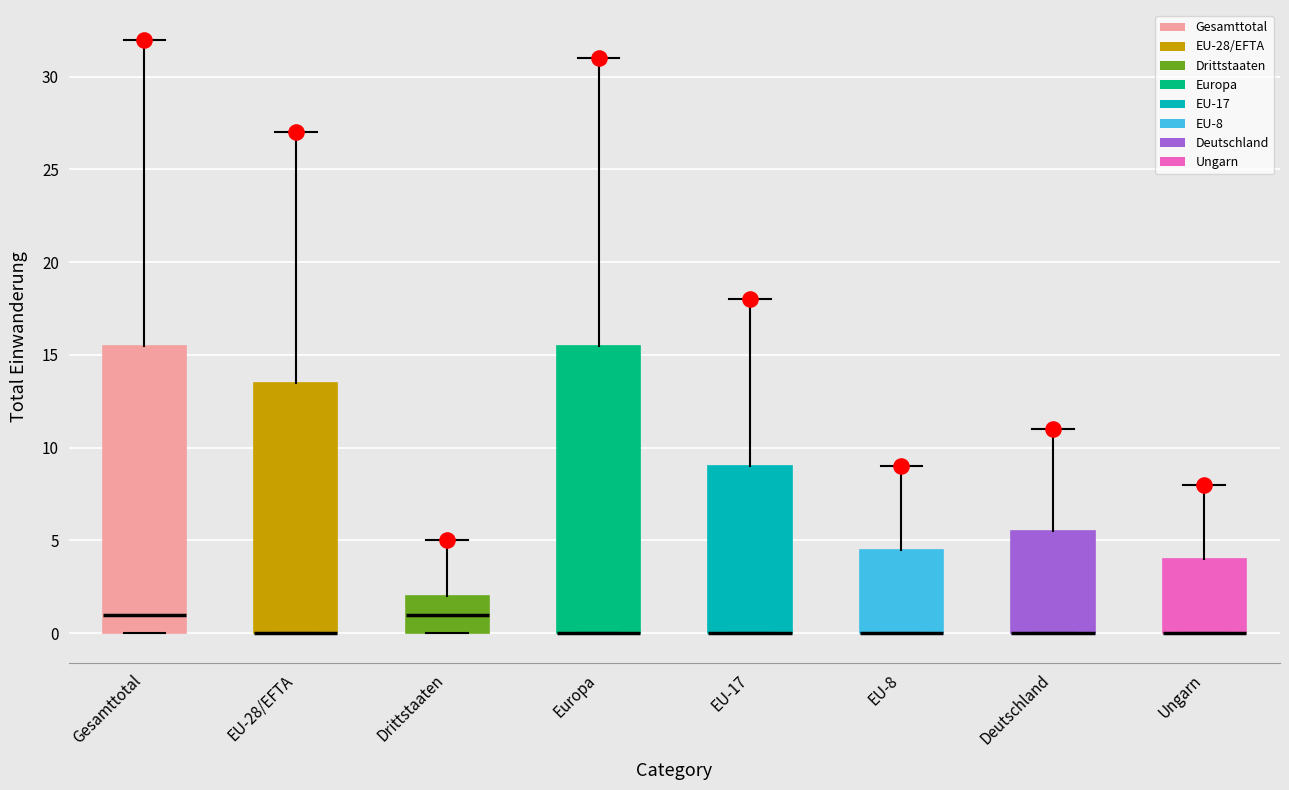

Reading left to right, read every box against the y-axis: the position of its median line, the range the box covers, and the ends of its whiskers. The values are not printed on the chart, so give them approximately, as read against the axis.

Gesamttotal: median 1.0, box 0.0 to 15.5, whiskers 0.0 to 32.0
EU-28/EFTA: median 0.0 (drawn on the box's lower edge), box 0.0 to 13.5, whiskers 0.0 to 27.0
Drittstaaten: median 1.0, box 0.0 to 2.0, whiskers 0.0 to 5.0
Europa: median 0.0 (drawn on the box's lower edge), box 0.0 to 15.5, whiskers 0.0 to 31.0
EU-17: median 0.0 (drawn on the box's lower edge), box 0.0 to 9.0, whiskers 0.0 to 18.0
EU-8: median 0.0 (drawn on the box's lower edge), box 0.0 to 4.5, whiskers 0.0 to 9.0
Deutschland: median 0.0 (drawn on the box's lower edge), box 0.0 to 5.5, whiskers 0.0 to 11.0
Ungarn: median 0.0 (drawn on the box's lower edge), box 0.0 to 4.0, whiskers 0.0 to 8.0